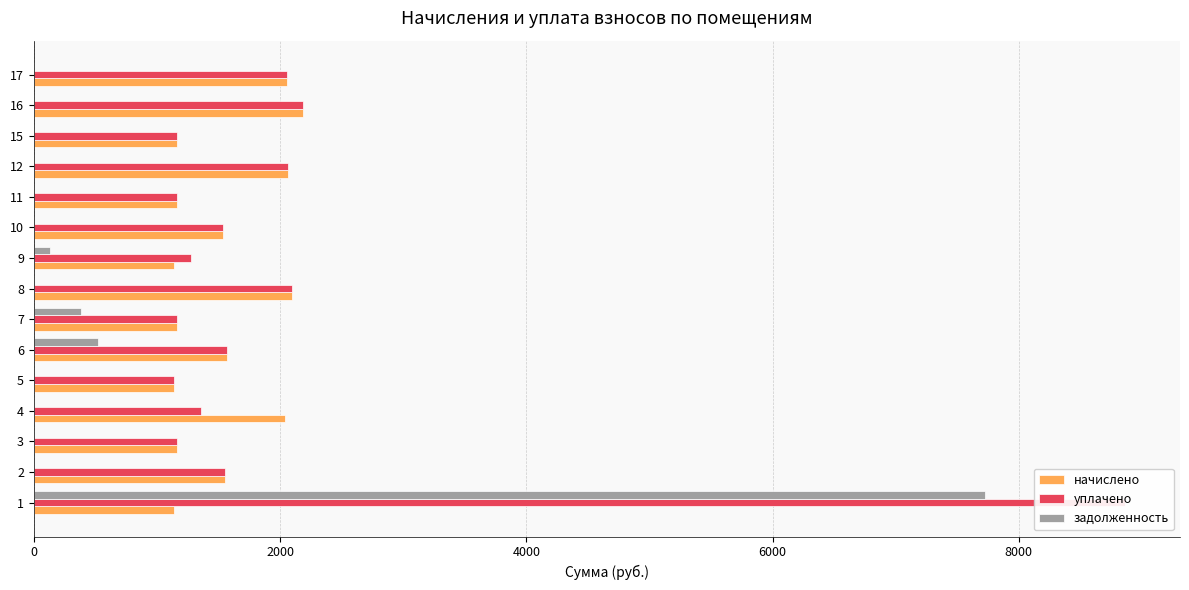

What position from the left is 0?

1